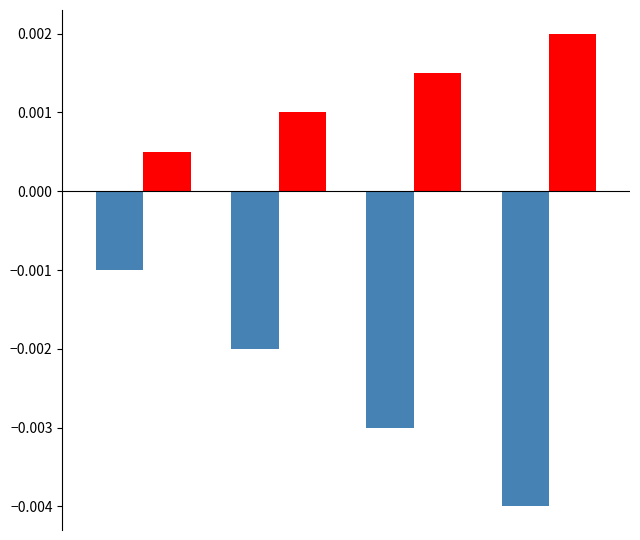

Reading left to right, extract all data points from this chart.

Ідентифікатор: 0=-0.0	1=-0.0	2=-0.0	3=-0.0
Назва: 0=0.0	1=0.0	2=0.0	3=0.0